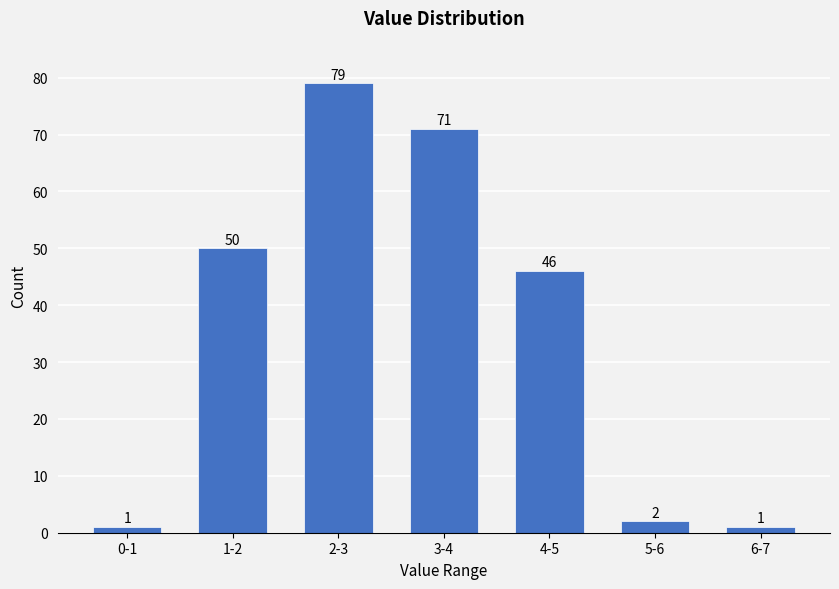

Reading left to right, transcribe all the data shown in this chart.

0-1=1	1-2=50	2-3=79	3-4=71	4-5=46	5-6=2	6-7=1